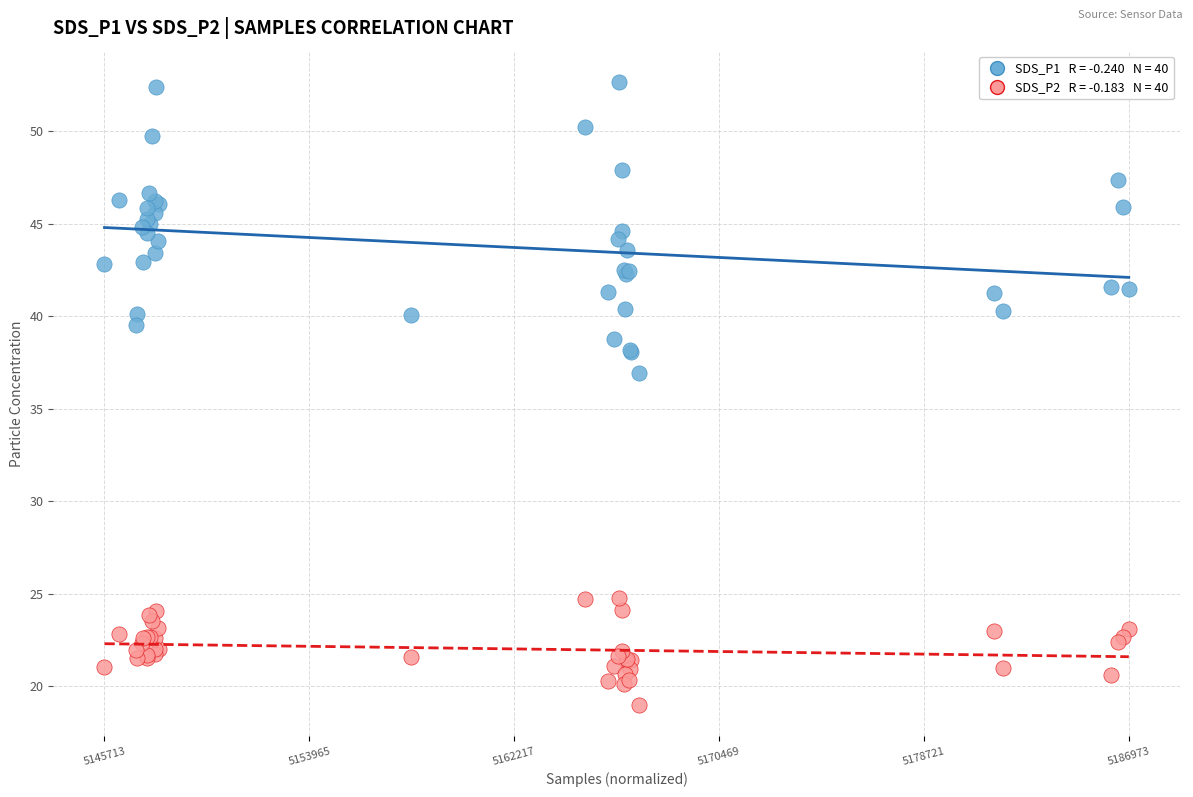

Across all series, what Y value is closest to 35?

37.0